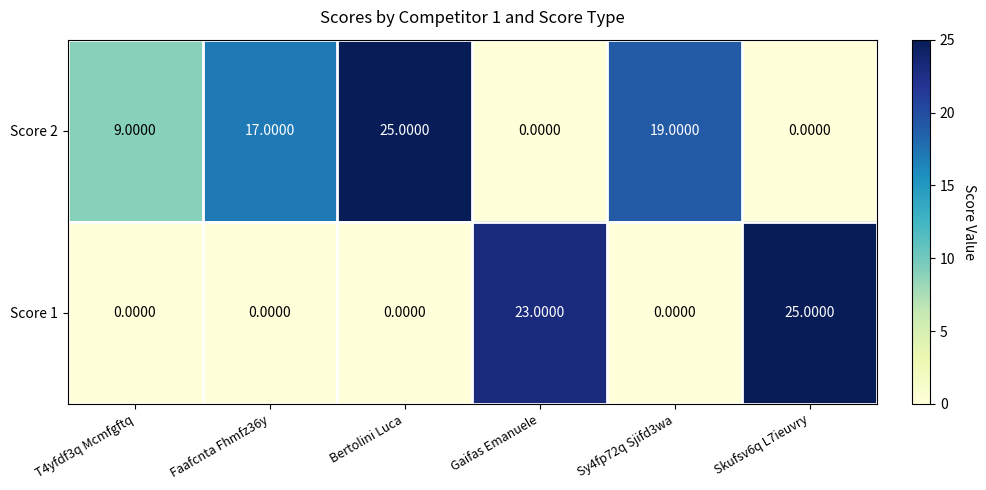

What is the total value across all series at Skufsv6q L7ieuvry?

25